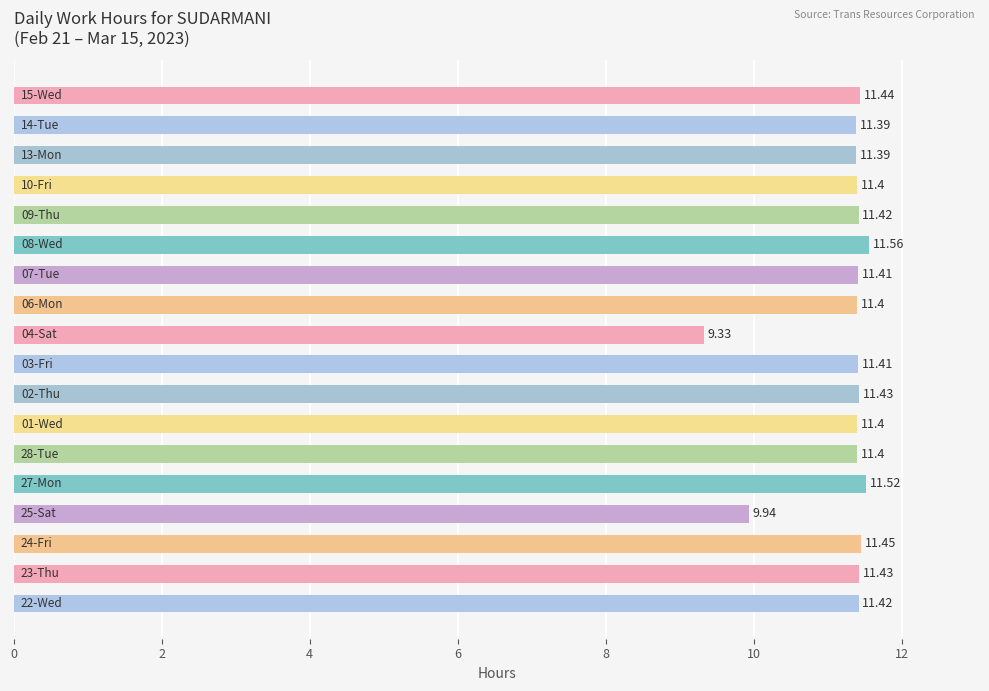

Count the values in the range 11 to 12.

16